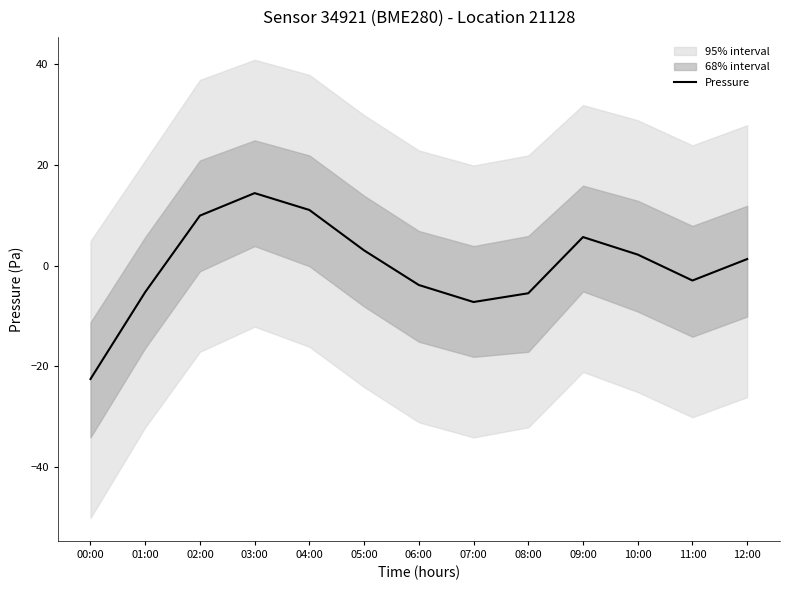

What is the minimum value shown in the chart?

-22.5